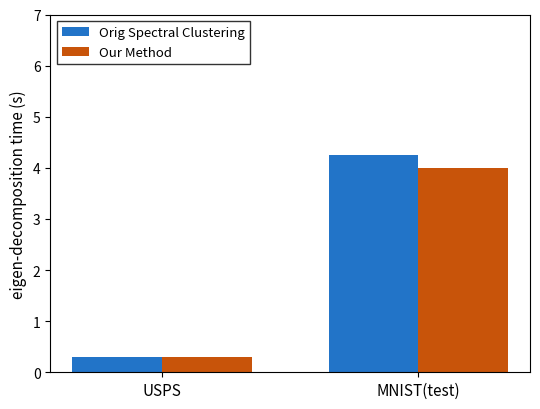

What is the value of the Orig Spectral Clustering bar at the 1st from the left?

0.3